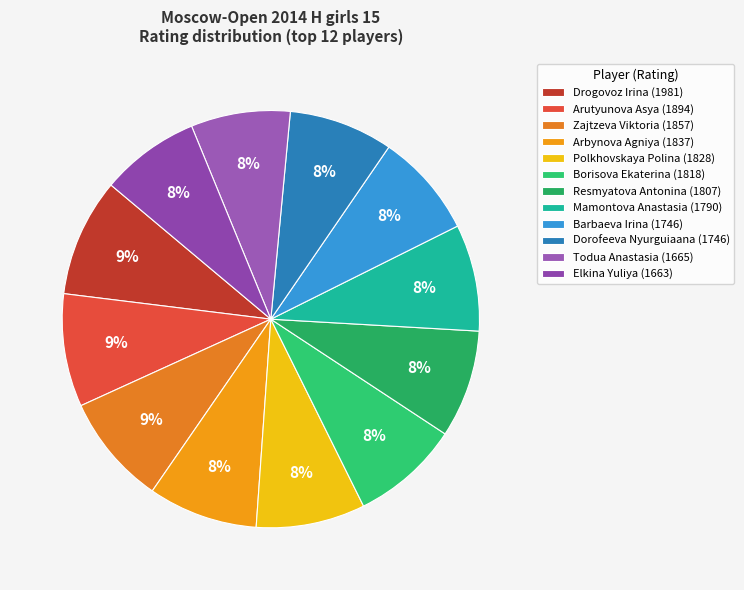

Count the number of slices in the pie.

12